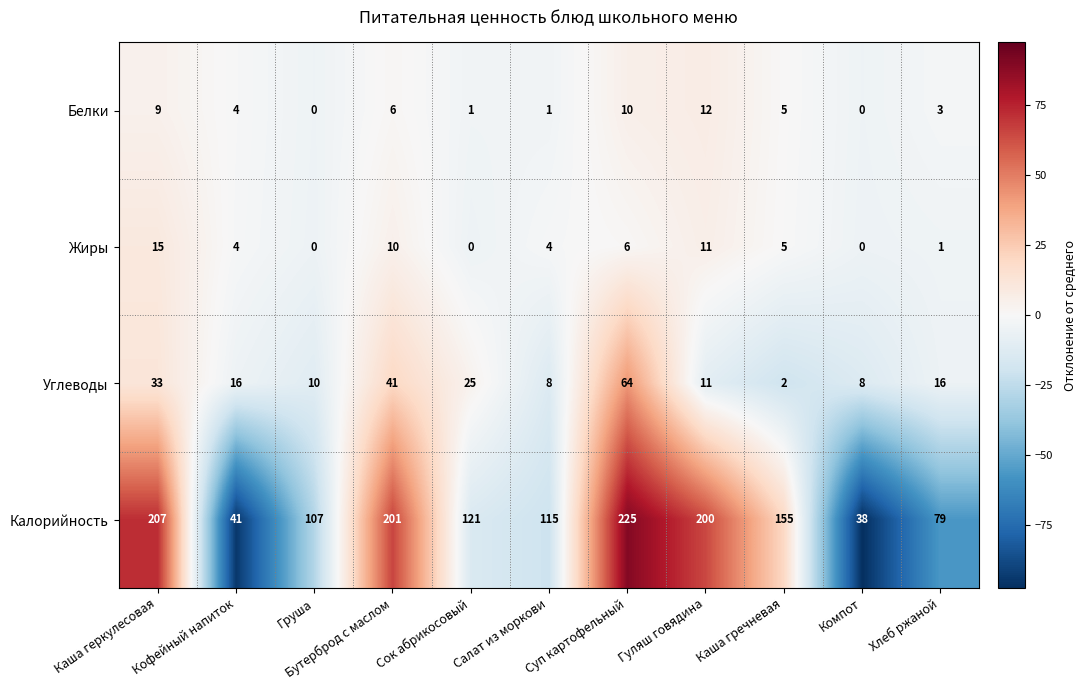

True or false: Калорийность has a value of 14 at Кофейный напиток.

False